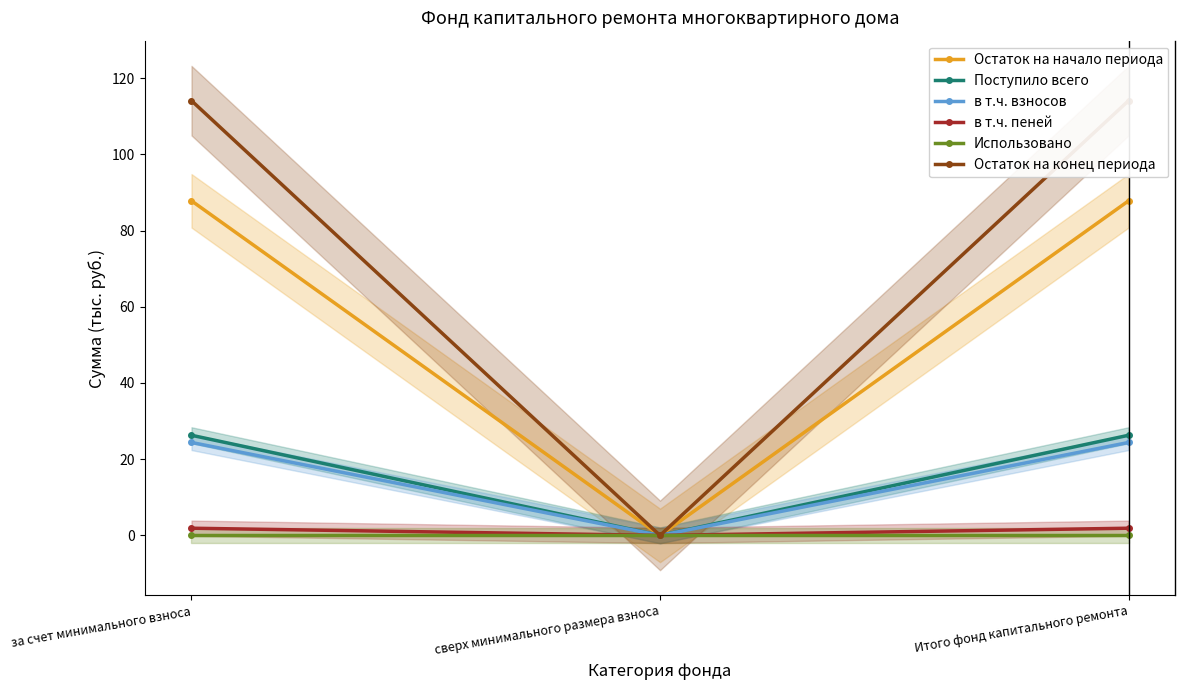

Which label corresponds to the largest value in the chart?

за счет минимального взноса